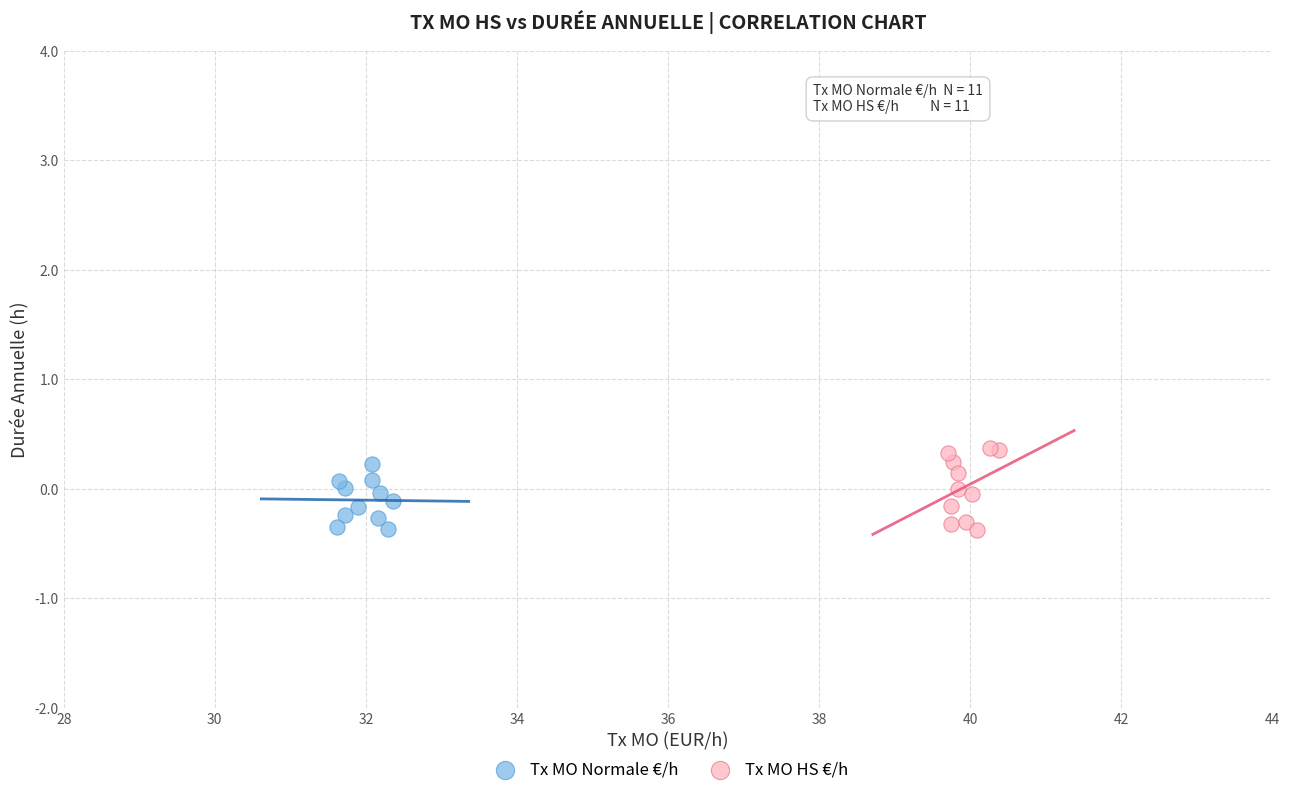

What are all the series names shown in the legend?

Tx MO Normale €/h, Tx MO HS €/h